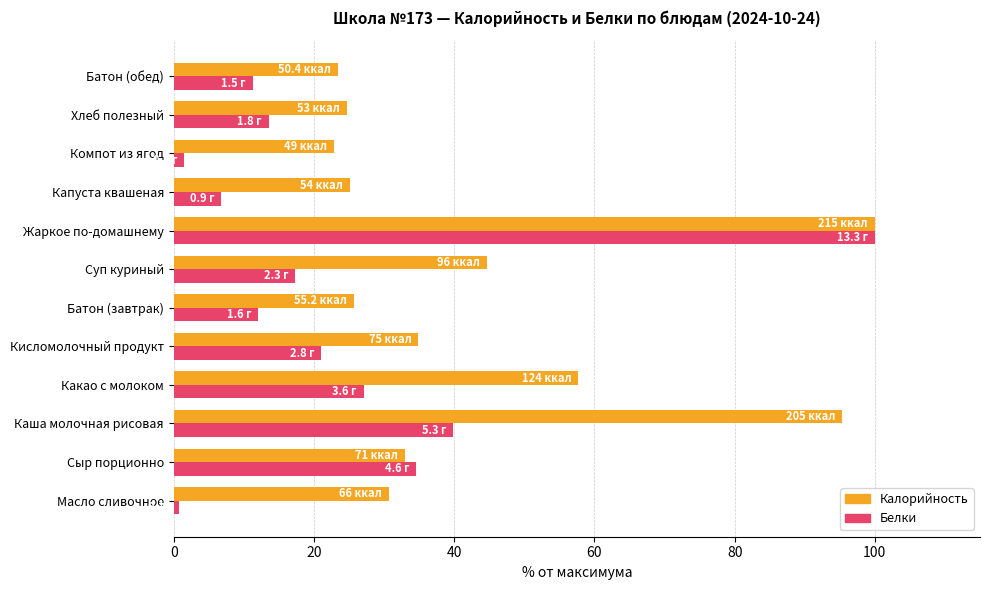

What is the maximum value shown in the chart?

100.0